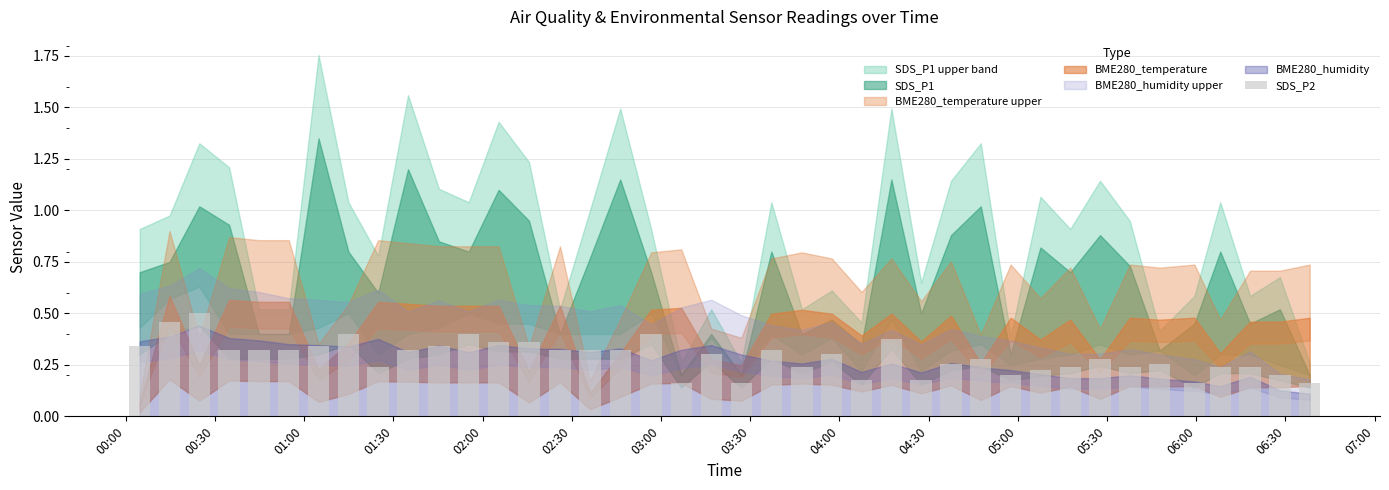

How many values are between 0 and 1?

40